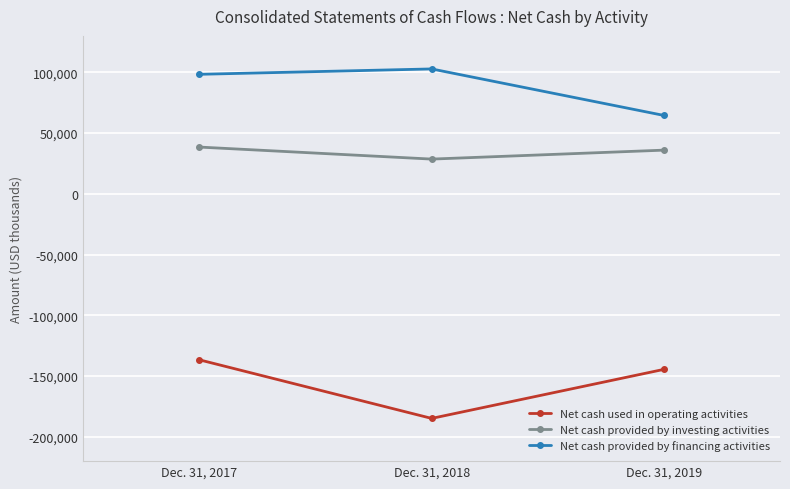

How many data points does each series have?

3